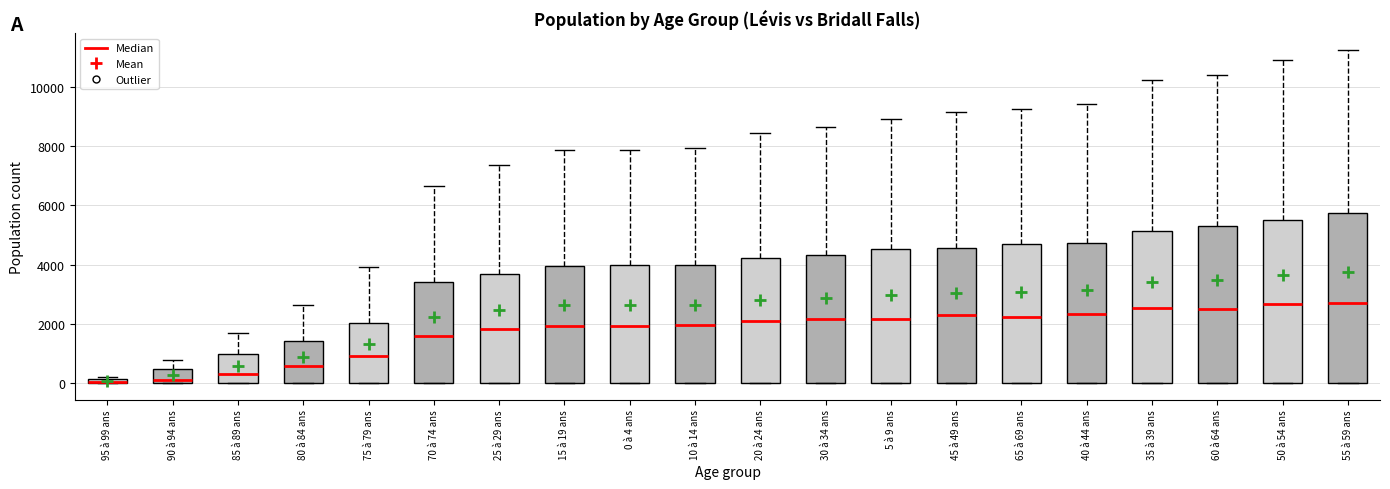

Where does the upper whisker of the box for 0 à 4 ans end on the y-axis? The values are not printed on the chart, so give them approximately, as read against the axis.

7800